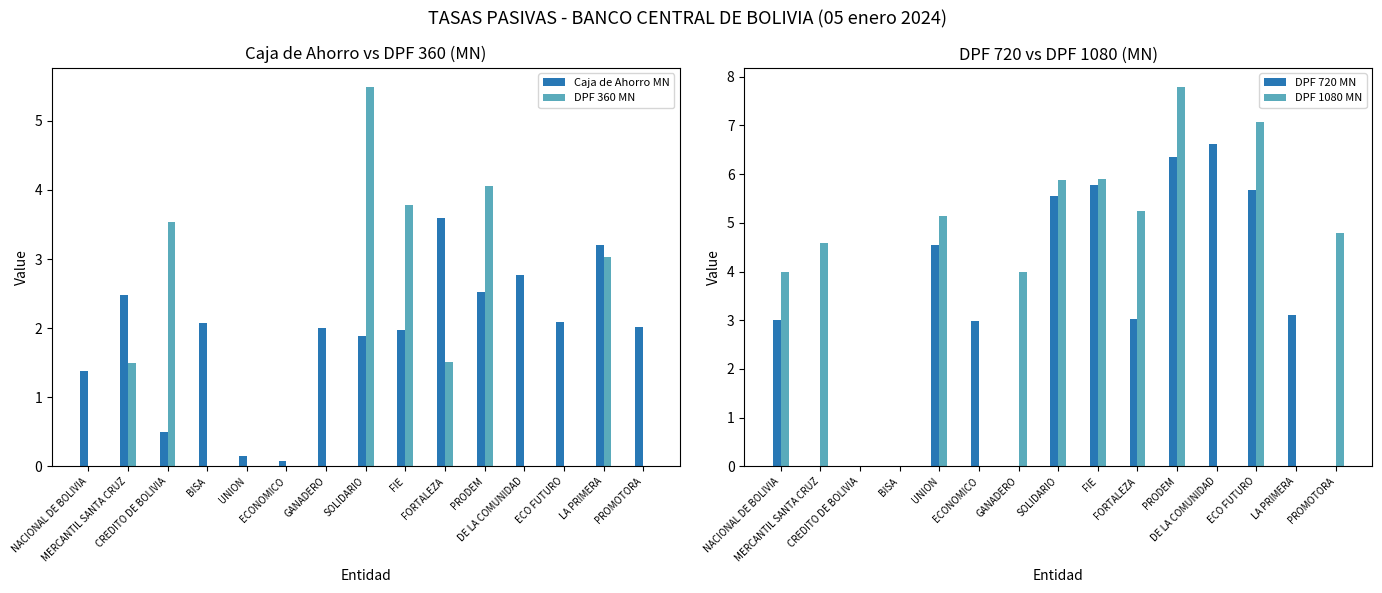

What is the sum of all DPF 360 MN values?

22.9